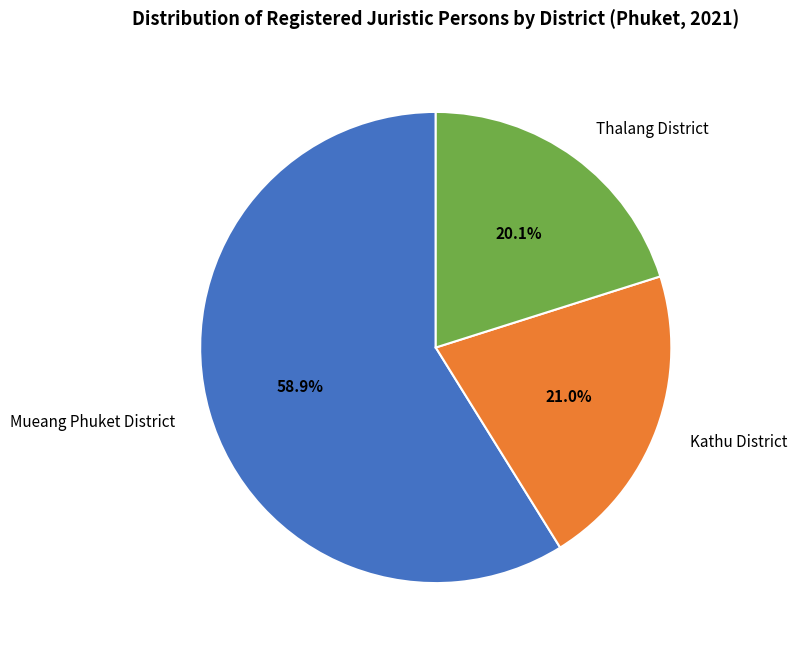

Count the number of slices in the pie.

3